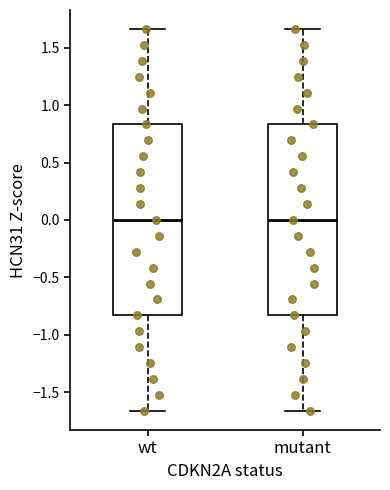

Reading left to right, read every box against the y-axis: the position of its median line, the range the box covers, and the ends of its whiskers. The values are not printed on the chart, so give them approximately, as read against the axis.

wt: median 0.00, box -0.85 to 0.85, whiskers -1.65 to 1.65
mutant: median 0.00, box -0.85 to 0.85, whiskers -1.65 to 1.65